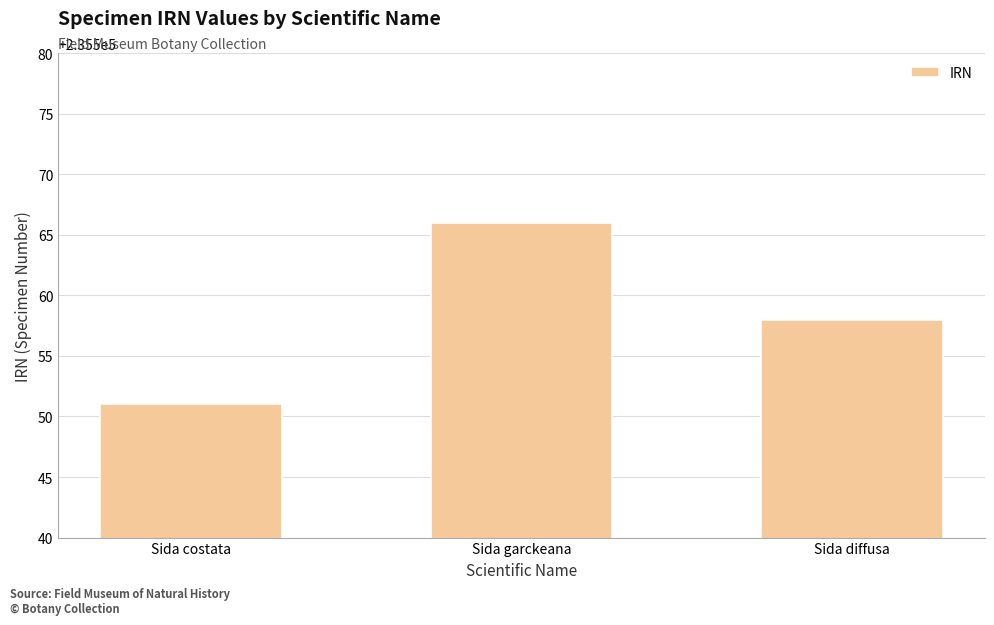

Are the bars grouped side by side (vs. stacked)?

No